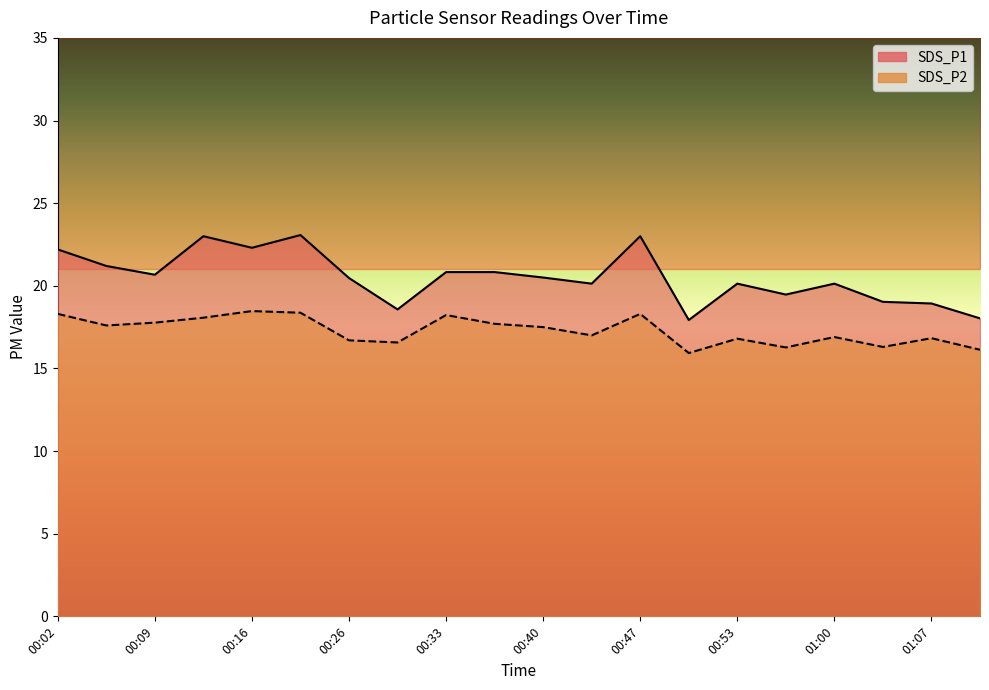

What are all the series names shown in the legend?

SDS_P1, SDS_P2